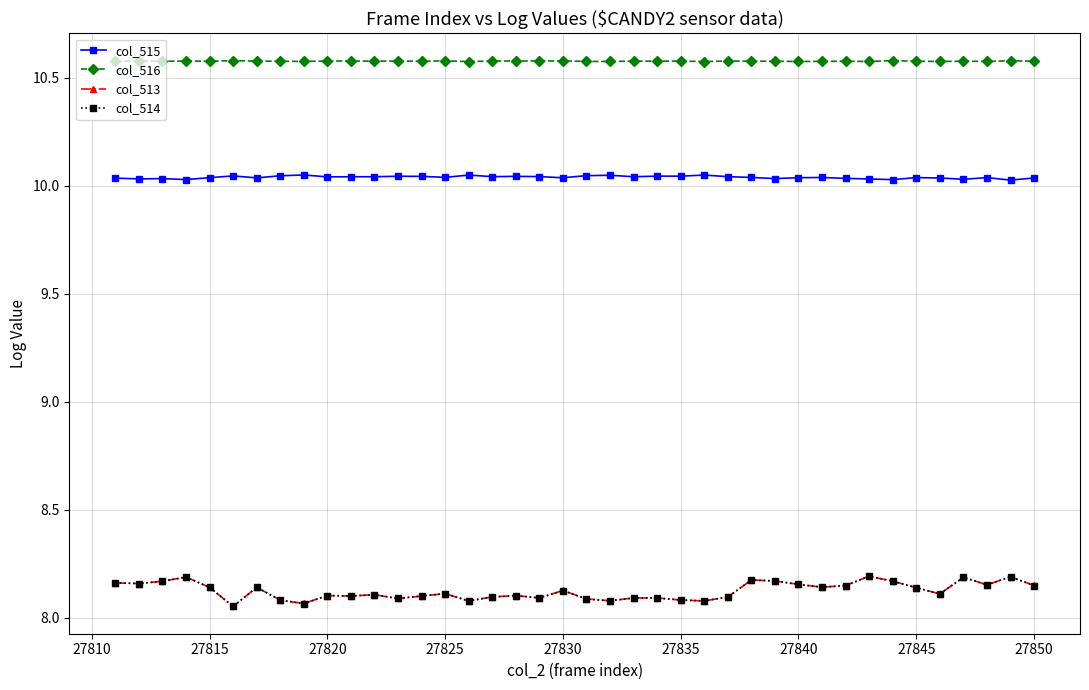

What is the maximum value shown in the chart?

10.6